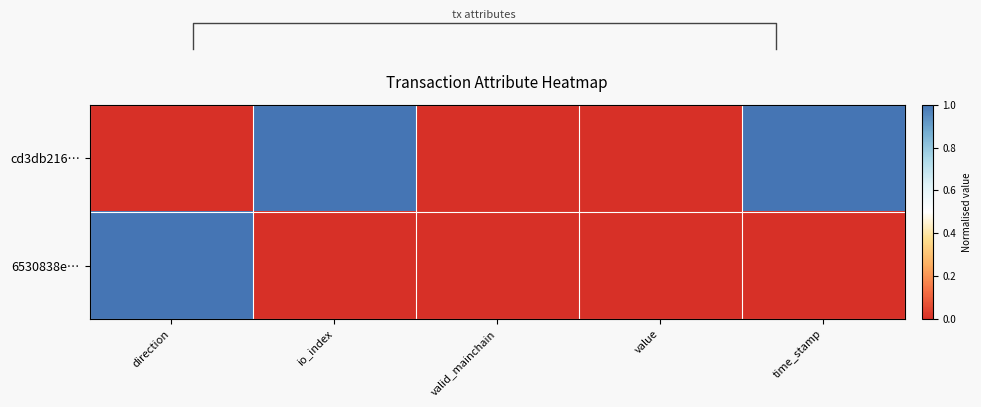

At which category is the sum across all series the highest?

direction